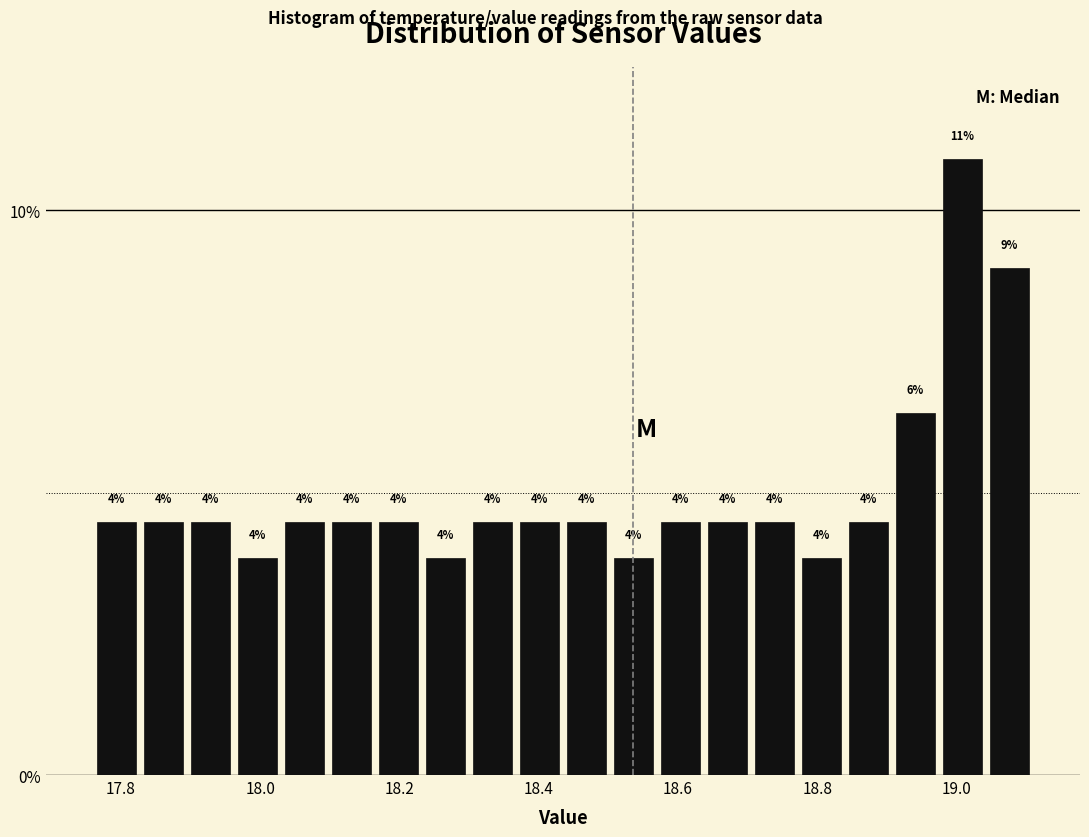

Around what value on the x-axis is the tallest bar? Give the approximate position of its centre, as read against the axis.

19.00